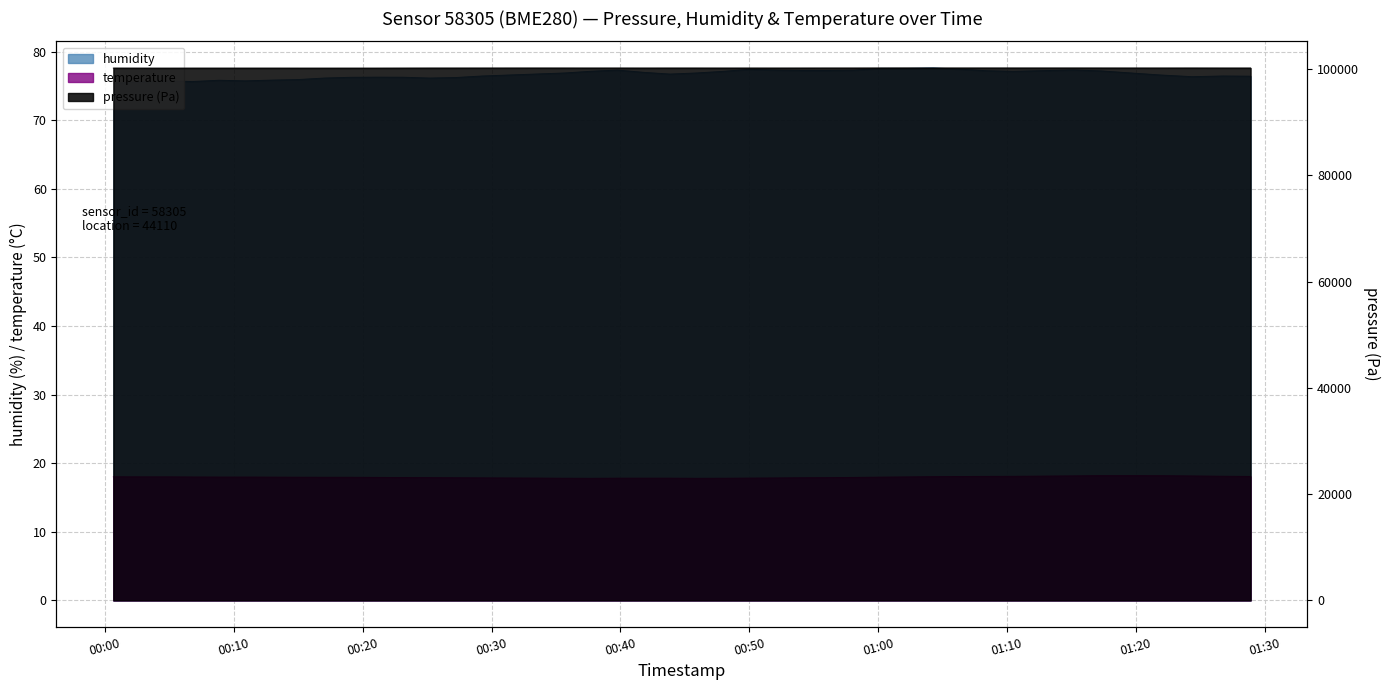

What is the difference between the second highest and minimum values in the humidity series?

2.2